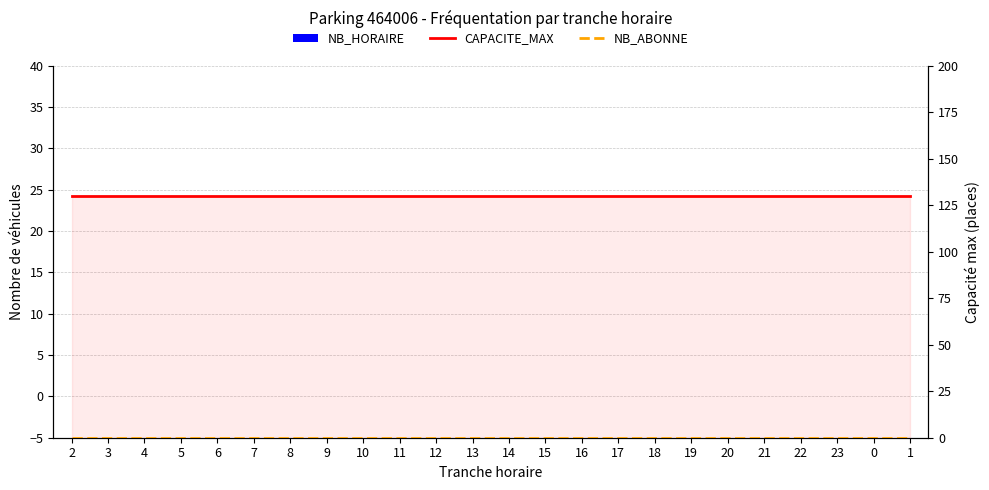

What is the total value across all series at 3?

130